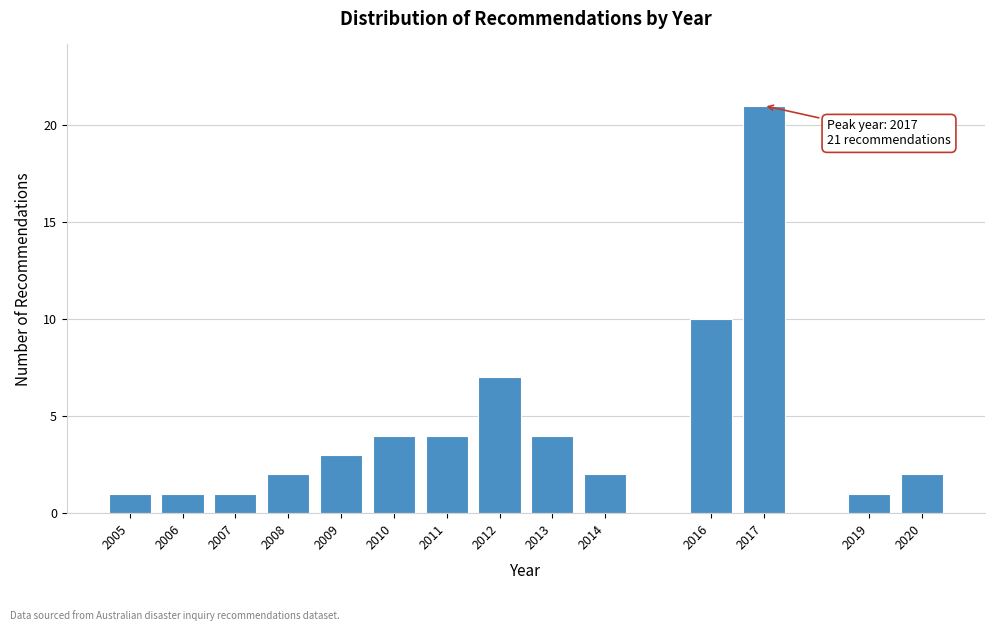

Reading right to left, extract all data points from this chart.

2	1	21	10	2	4	7	4	4	3	2	1	1	1